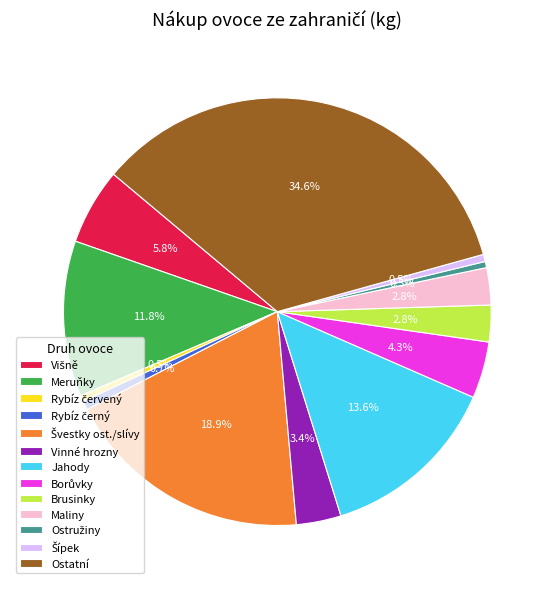

Which category has the biggest portion of the pie?

Ostatní